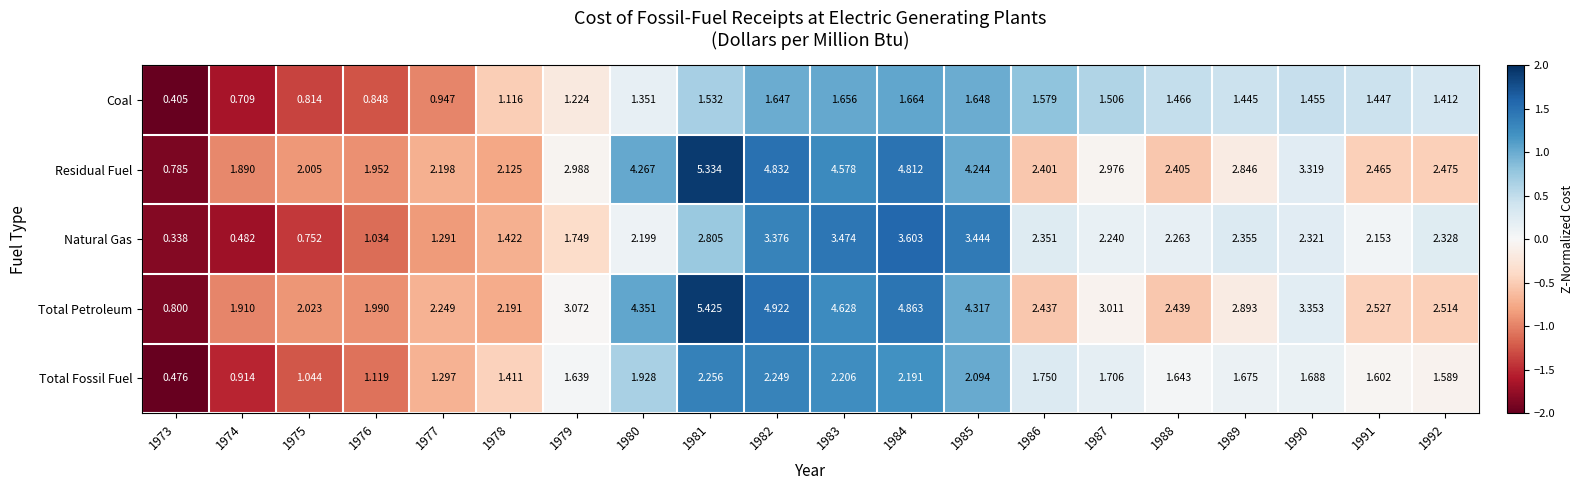

Rank the series by their maximum value, from highest to lowest.

Total Petroleum, Residual Fuel, Natural Gas, Total Fossil Fuel, Coal